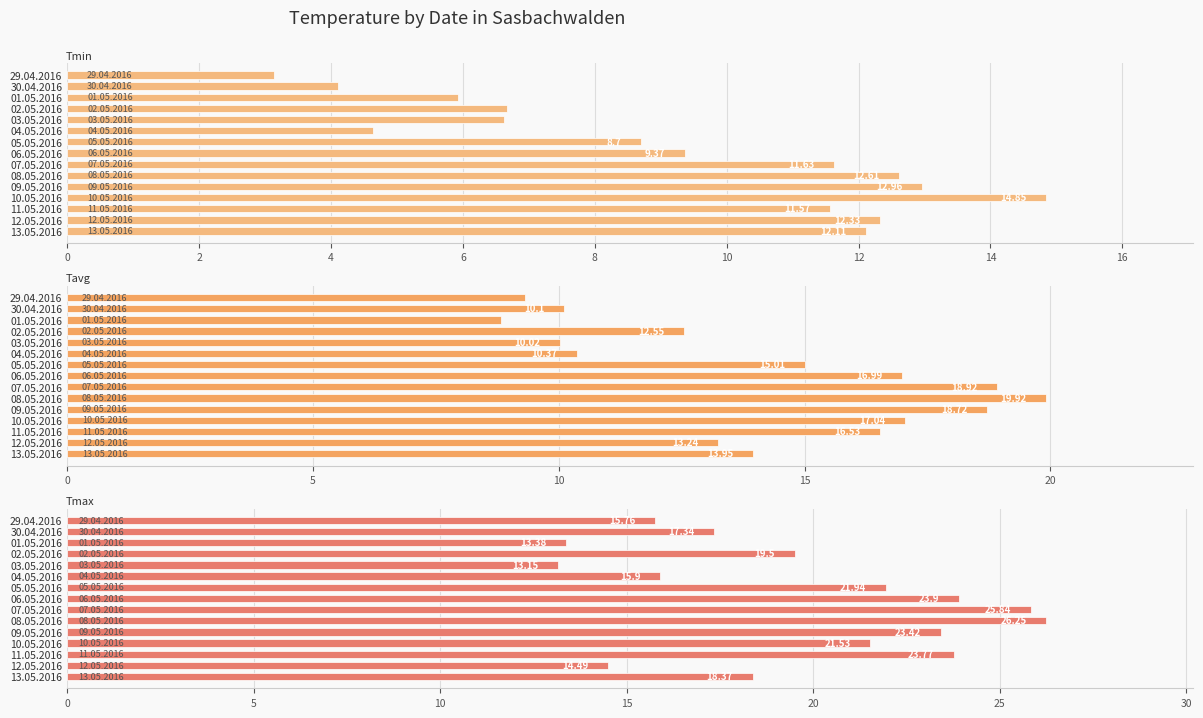

What is the average value of the Tmax series?

19.6